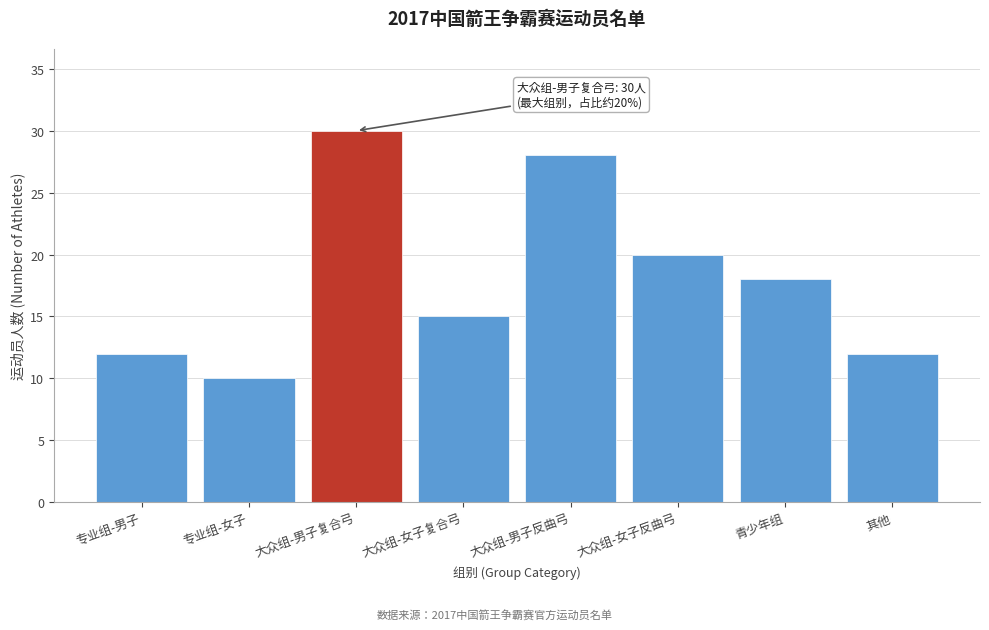

Reading left to right, what are all the values shown in this chart?

专业组-男子=12	专业组-女子=10	大众组-男子复合弓=30	大众组-女子复合弓=15	大众组-男子反曲弓=28	大众组-女子反曲弓=20	青少年组=18	其他=12